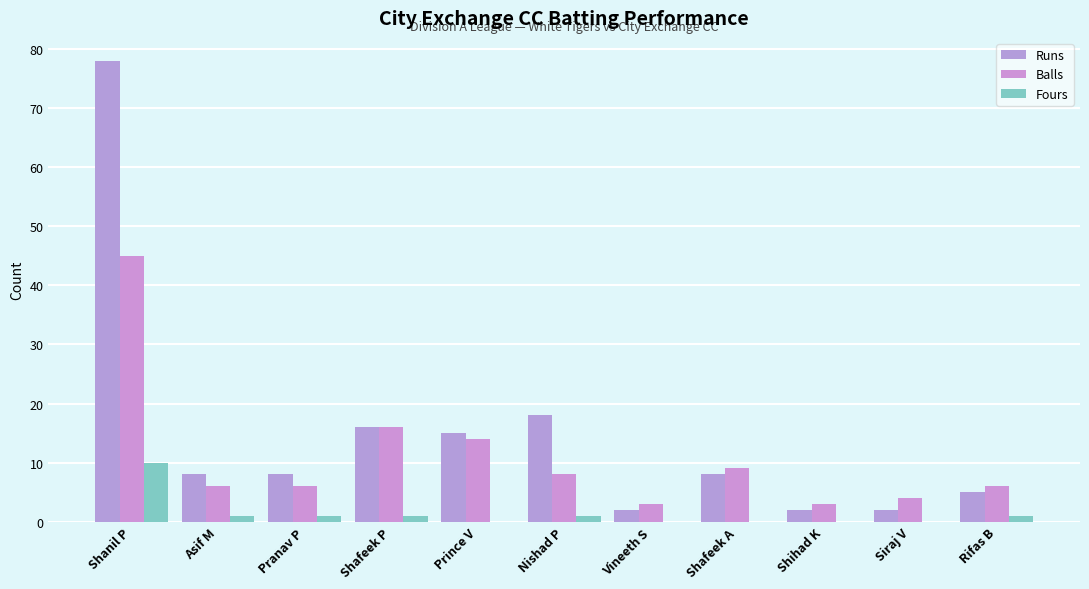

The Balls series shows 14 at Prince V. True or false?

True